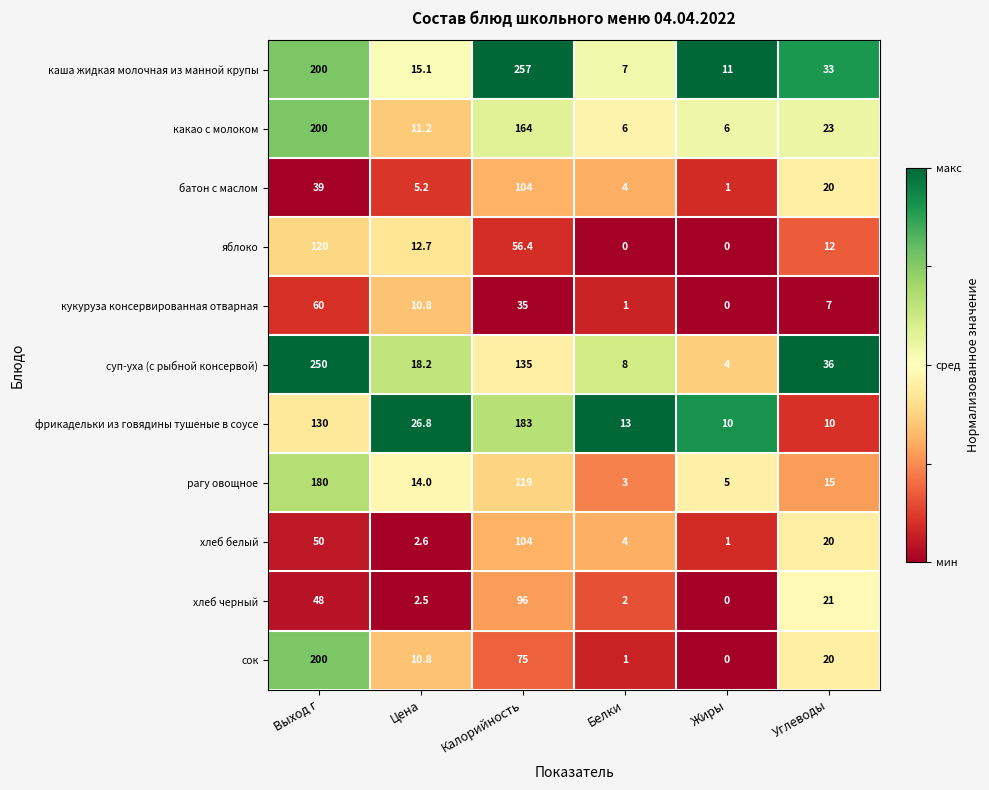

Which label corresponds to the largest value in the chart?

Калорийность